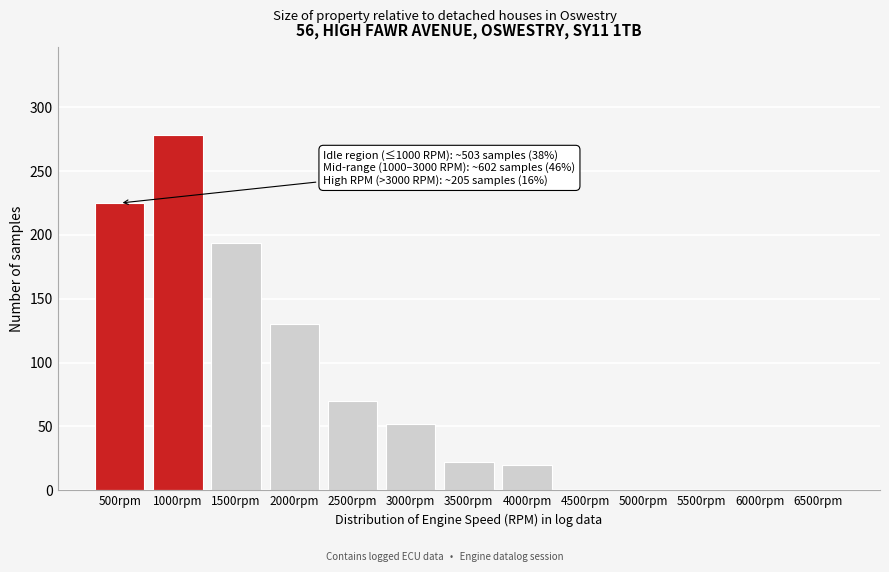

Reading right to left, transcribe all the data shown in this chart.

6500rpm=0	6000rpm=0	5500rpm=0	5000rpm=0	4500rpm=0	4000rpm=20	3500rpm=22	3000rpm=52	2500rpm=70	2000rpm=130	1500rpm=194	1000rpm=278	500rpm=225